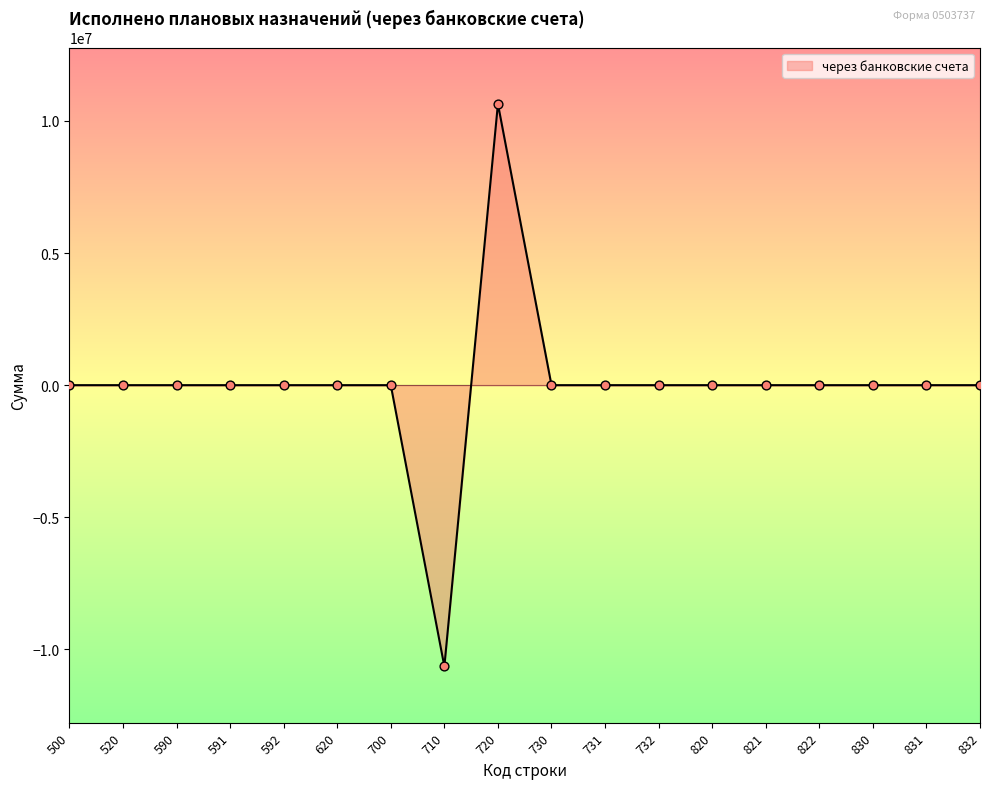

Is it true that the value at 821 is 0.0?

True